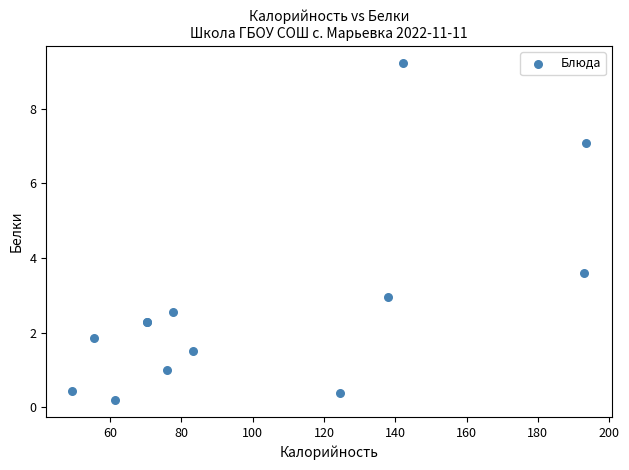

What Y value in the scatter plot is closest to 4?

3.6